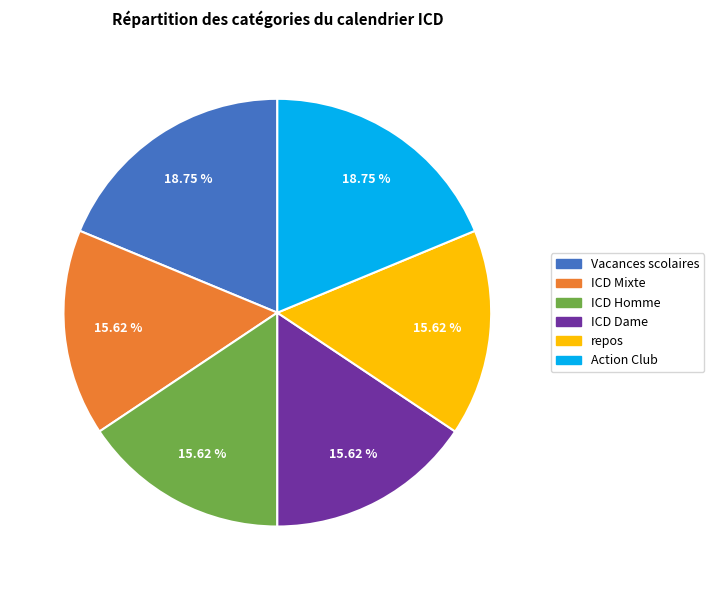

To the nearest percent, what is the difference between the largest and smallest slice percentages?

3%